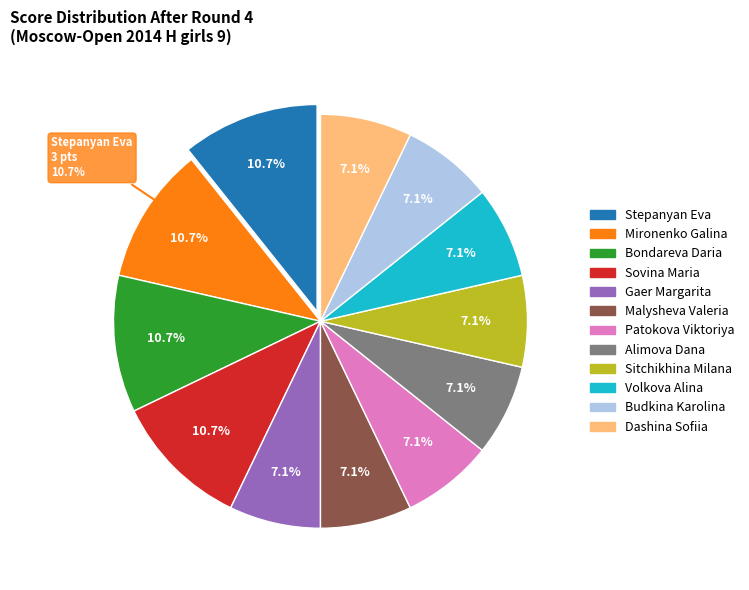

Count the number of slices in the pie.

12